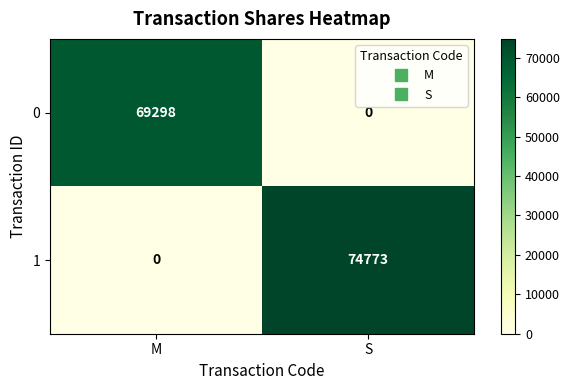

Reading right to left, list all the values displayed in this chart.

0: 0	69298
1: 74773	0